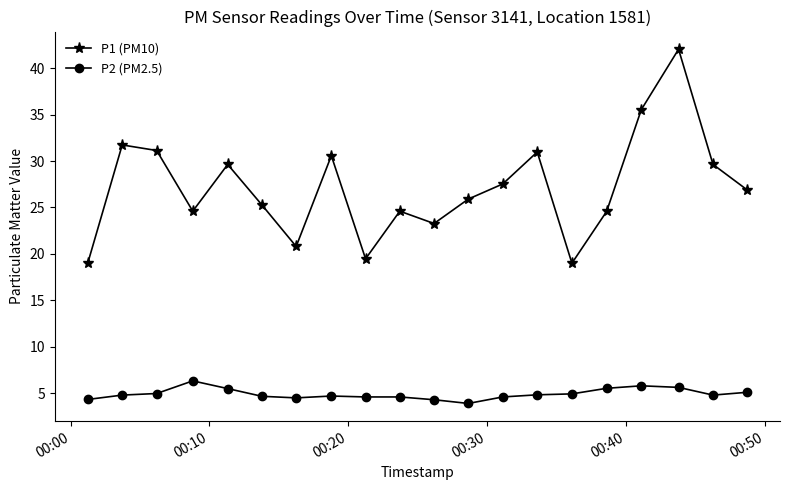

Count the number of categories in the chart.

20